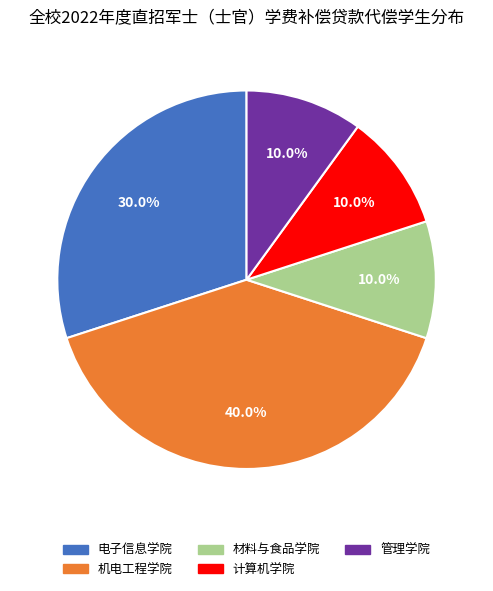

Which slice is the largest?

机电工程学院